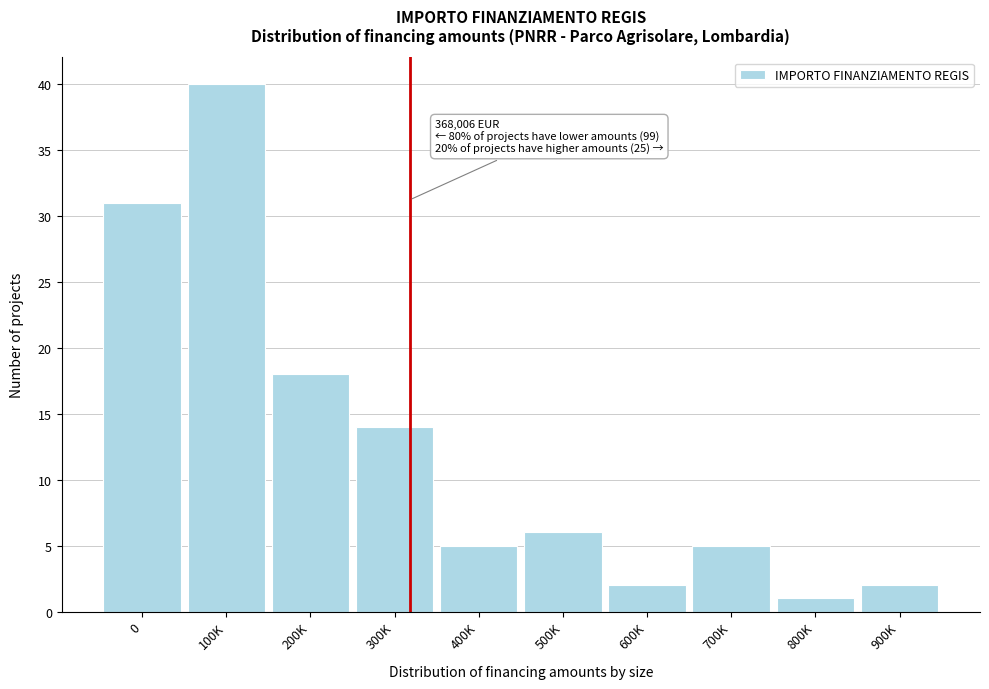

Reading right to left, what are all the values shown in this chart?

900K=2	800K=1	700K=5	600K=2	500K=6	400K=5	300K=14	200K=18	100K=40	0=31